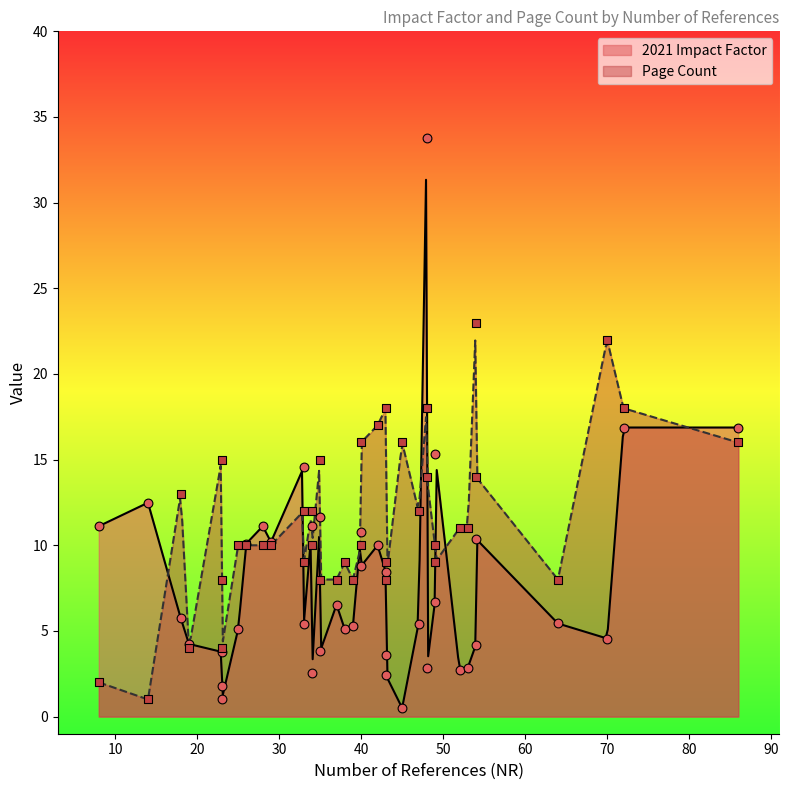

Which series has the largest total across all categories?

Page Count